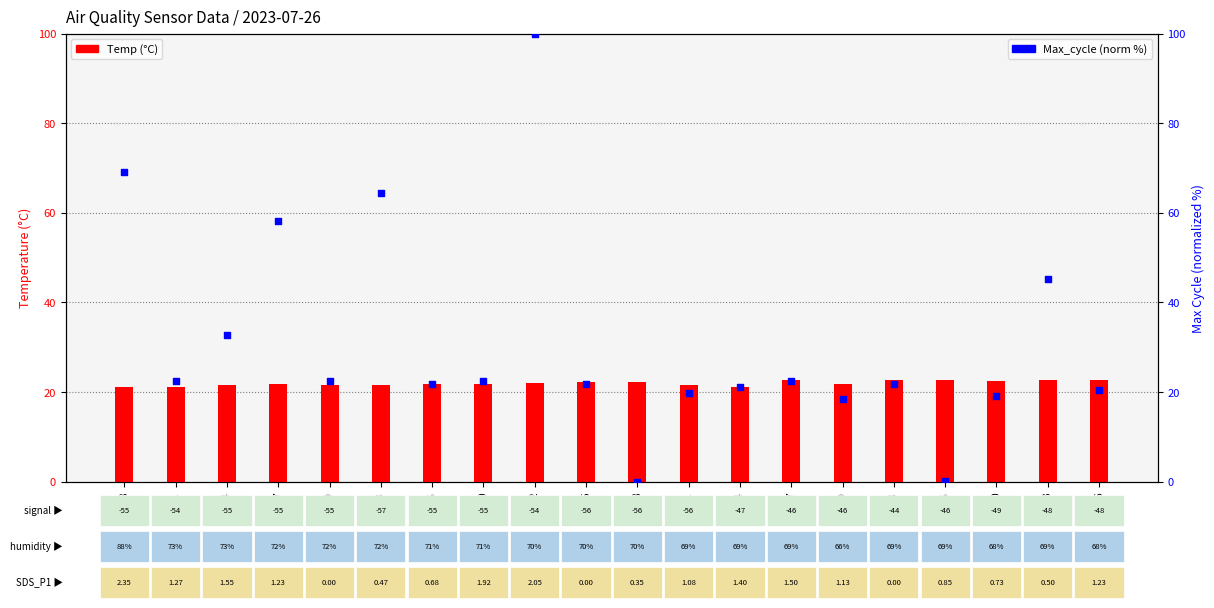

Which series has the largest Y range (max minus min)?

Max_cycle (norm %)